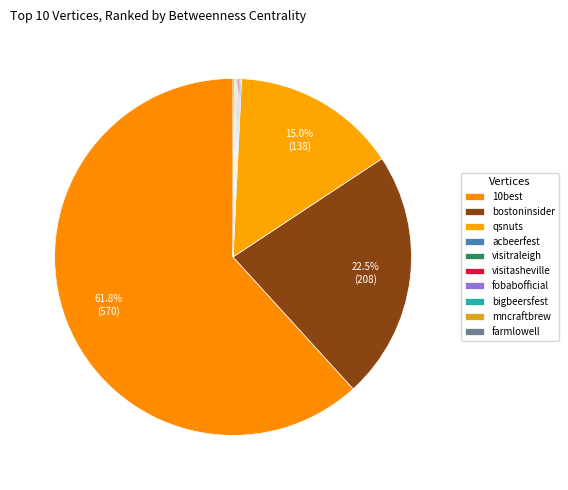

To the nearest percent, what is the difference between the largest and smallest slice percentages?

62%